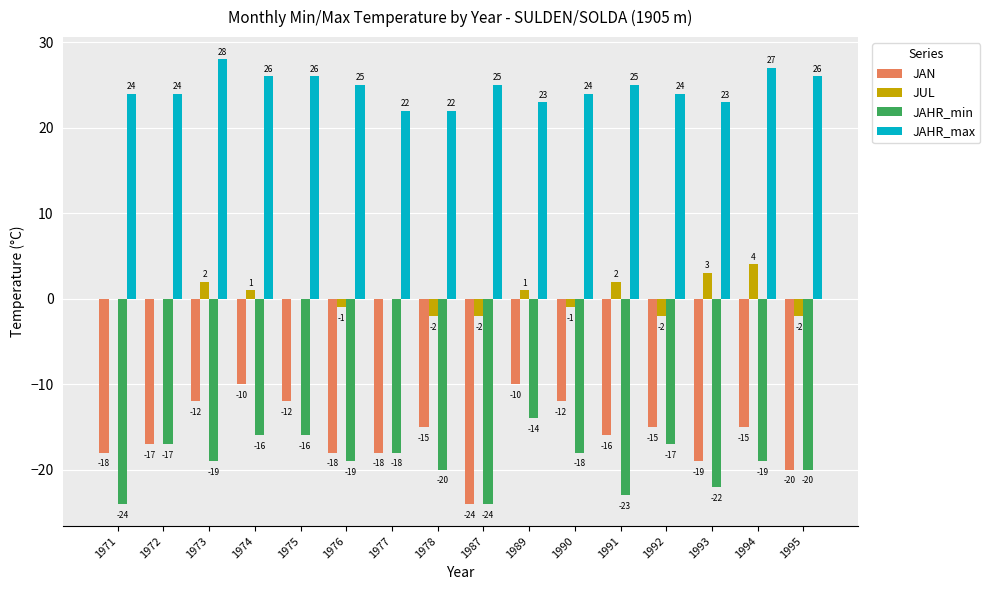

Which series has the largest total across all categories?

JAHR_max